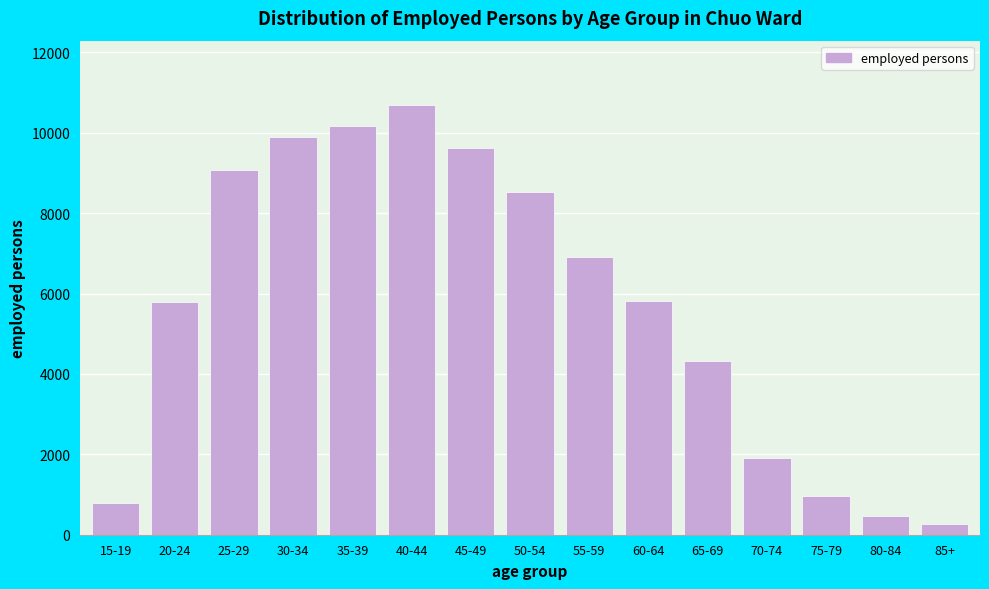

Which has a higher value, 15-19 or 65-69?

65-69